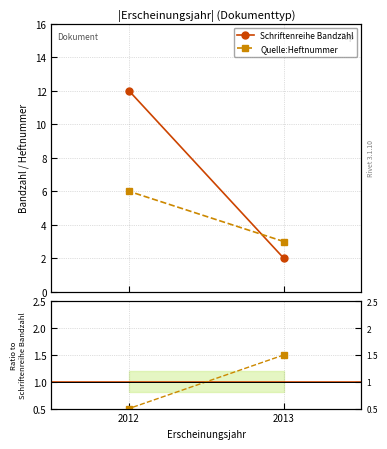

List the labels in order of Quelle:Heftnummer value, largest first.

2013, 2012